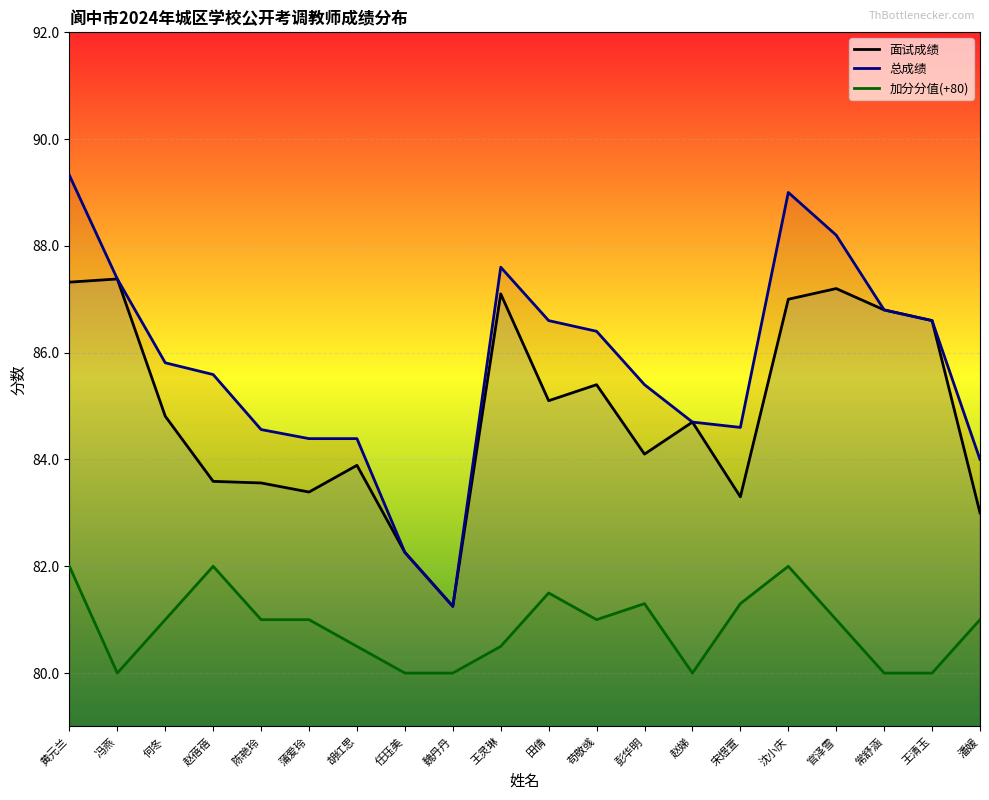

Reading right to left, what are all the values shown in this chart?

面试成绩: 潘媛=83.0	王清玉=86.6	常舒涵=86.8	官泽雪=87.2	沈小庆=87.0	宋煜萱=83.3	赵娣=84.7	彭华明=84.1	苟敬彧=85.4	田倩=85.1	王灵琳=87.1	魏丹丹=81.2	任珏美=82.3	胡红思=83.9	蒲爱玲=83.4	陈艳玲=83.6	赵蓓蓓=83.6	何冬=84.8	冯燕=87.4	黄元兰=87.3
总成绩: 潘媛=84.0	王清玉=86.6	常舒涵=86.8	官泽雪=88.2	沈小庆=89.0	宋煜萱=84.6	赵娣=84.7	彭华明=85.4	苟敬彧=86.4	田倩=86.6	王灵琳=87.6	魏丹丹=81.2	任珏美=82.3	胡红思=84.4	蒲爱玲=84.4	陈艳玲=84.6	赵蓓蓓=85.6	何冬=85.8	冯燕=87.4	黄元兰=89.3
加分分值: 潘媛=81.0	王清玉=80.0	常舒涵=80.0	官泽雪=81.0	沈小庆=82.0	宋煜萱=81.3	赵娣=80.0	彭华明=81.3	苟敬彧=81.0	田倩=81.5	王灵琳=80.5	魏丹丹=80.0	任珏美=80.0	胡红思=80.5	蒲爱玲=81.0	陈艳玲=81.0	赵蓓蓓=82.0	何冬=81.0	冯燕=80.0	黄元兰=82.0